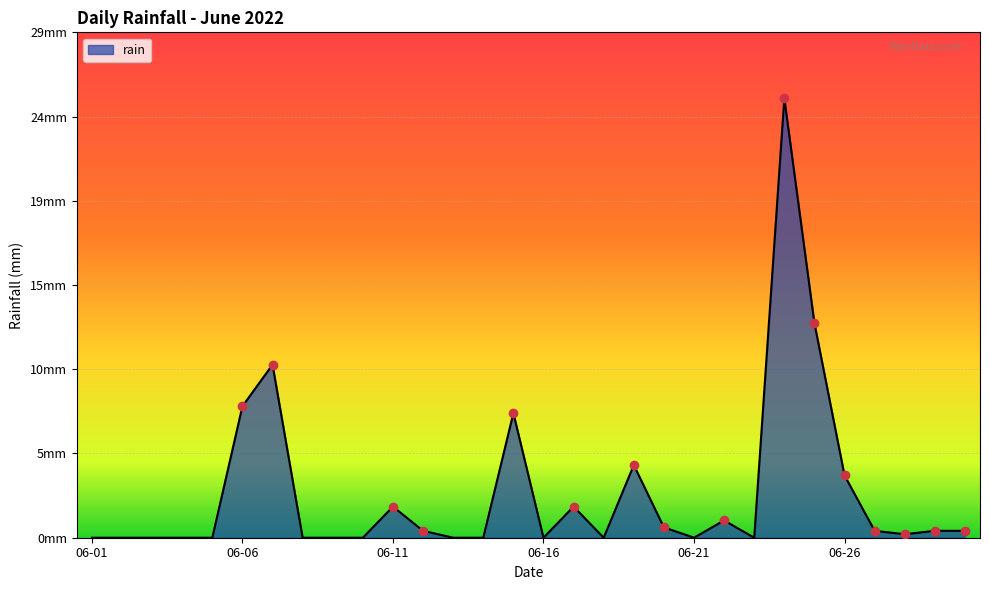

How many interior local valleys (lower than both neighbors) does the data have?

5